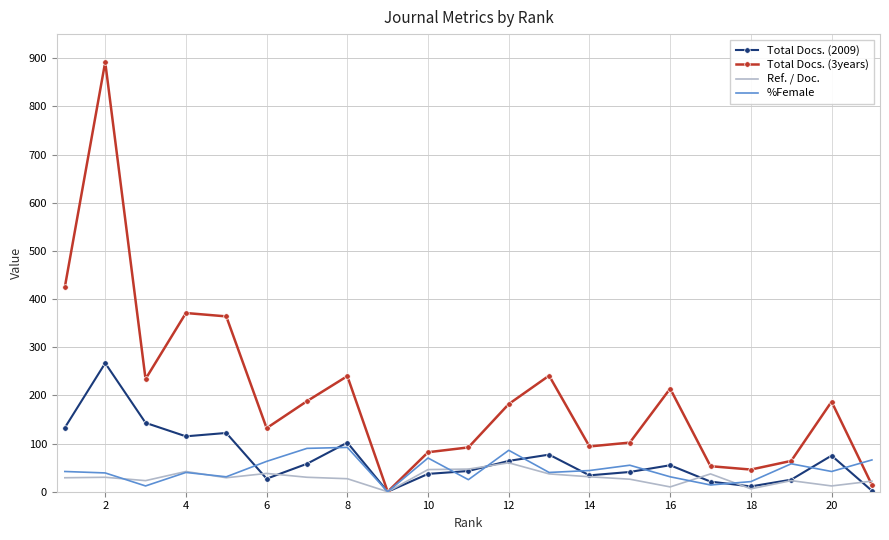

In Total Docs. (2009), how many points are lower than both neighbors (excluding endpoints)?

5